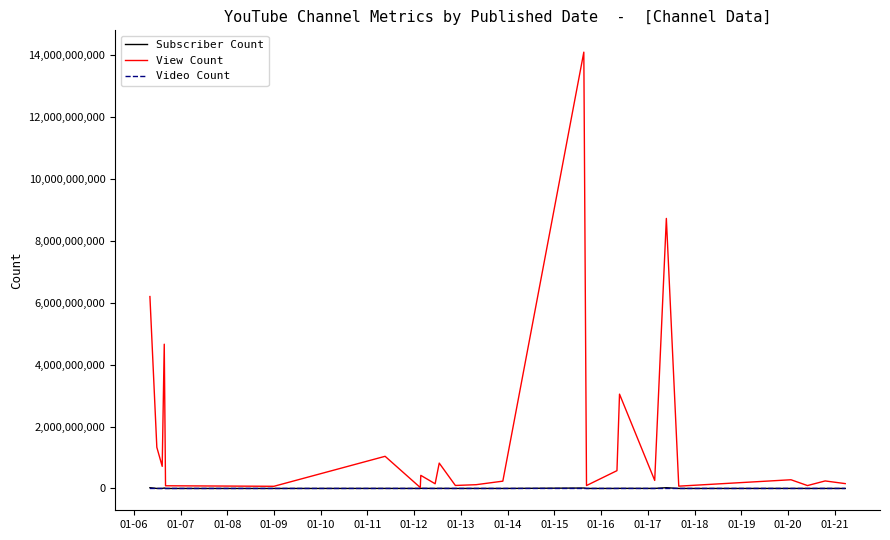

Which series has the widest spread of values?

View Count